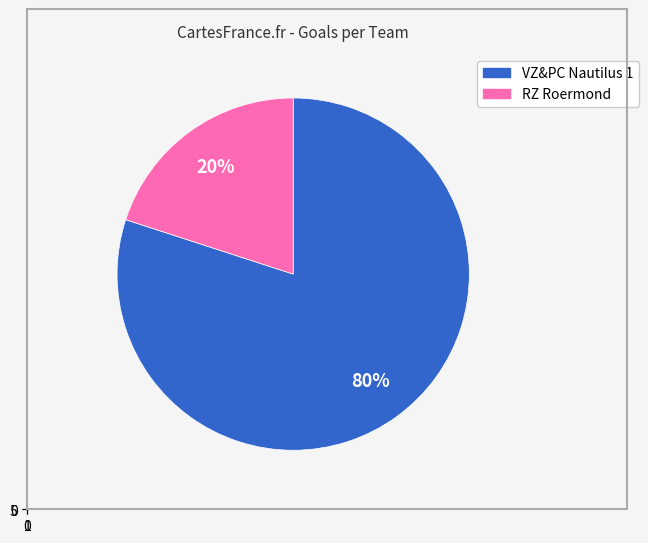

Combined, do RZ Roermond and VZ&PC Nautilus 1 account for over 50%?

Yes